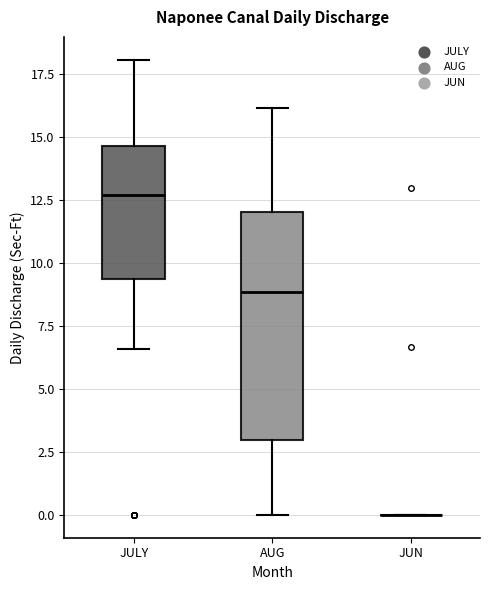

Which box is the tallest, from its lower edge to its upper edge?

AUG